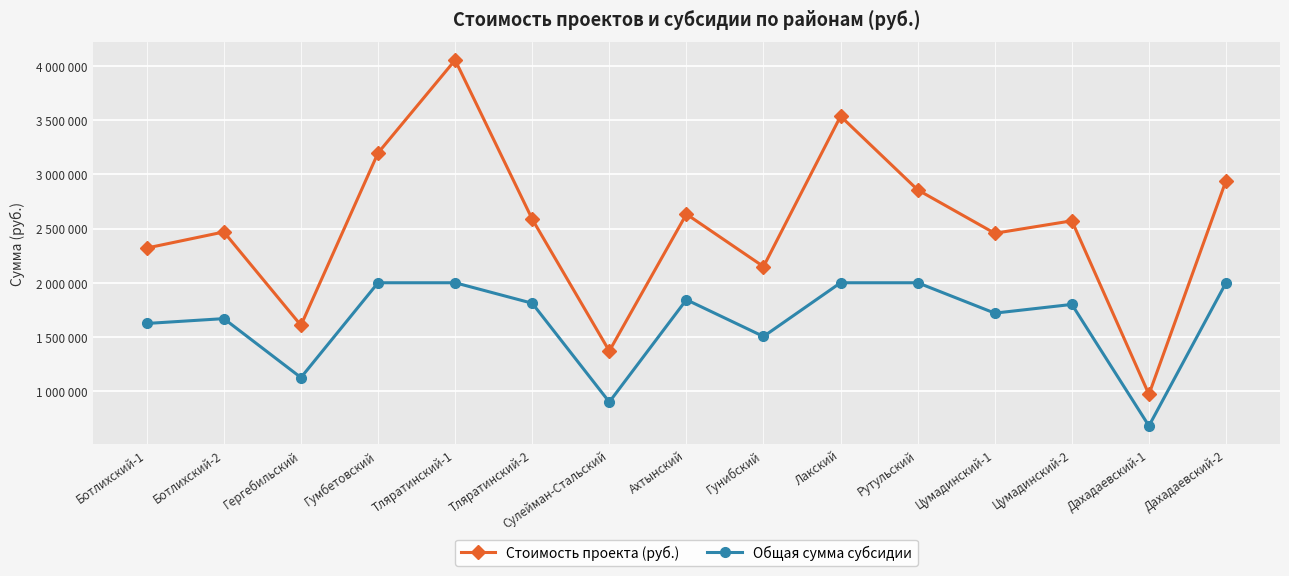

Is this an area chart (filled region under the line)?

No